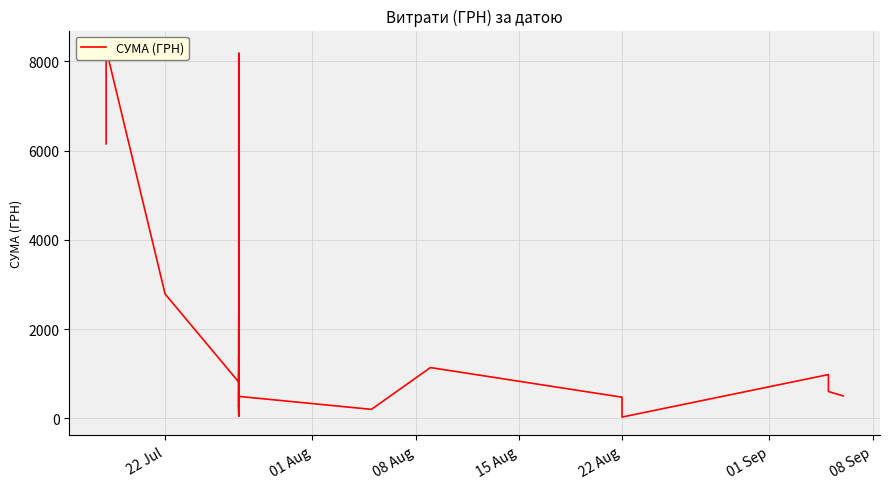

How many values are below 500?

20